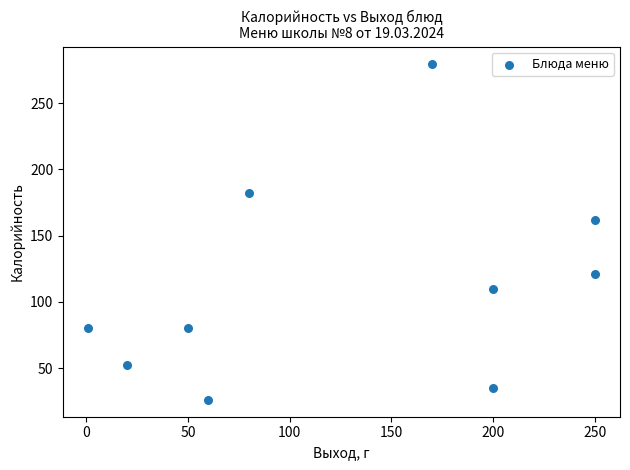

What is the average X value?

128